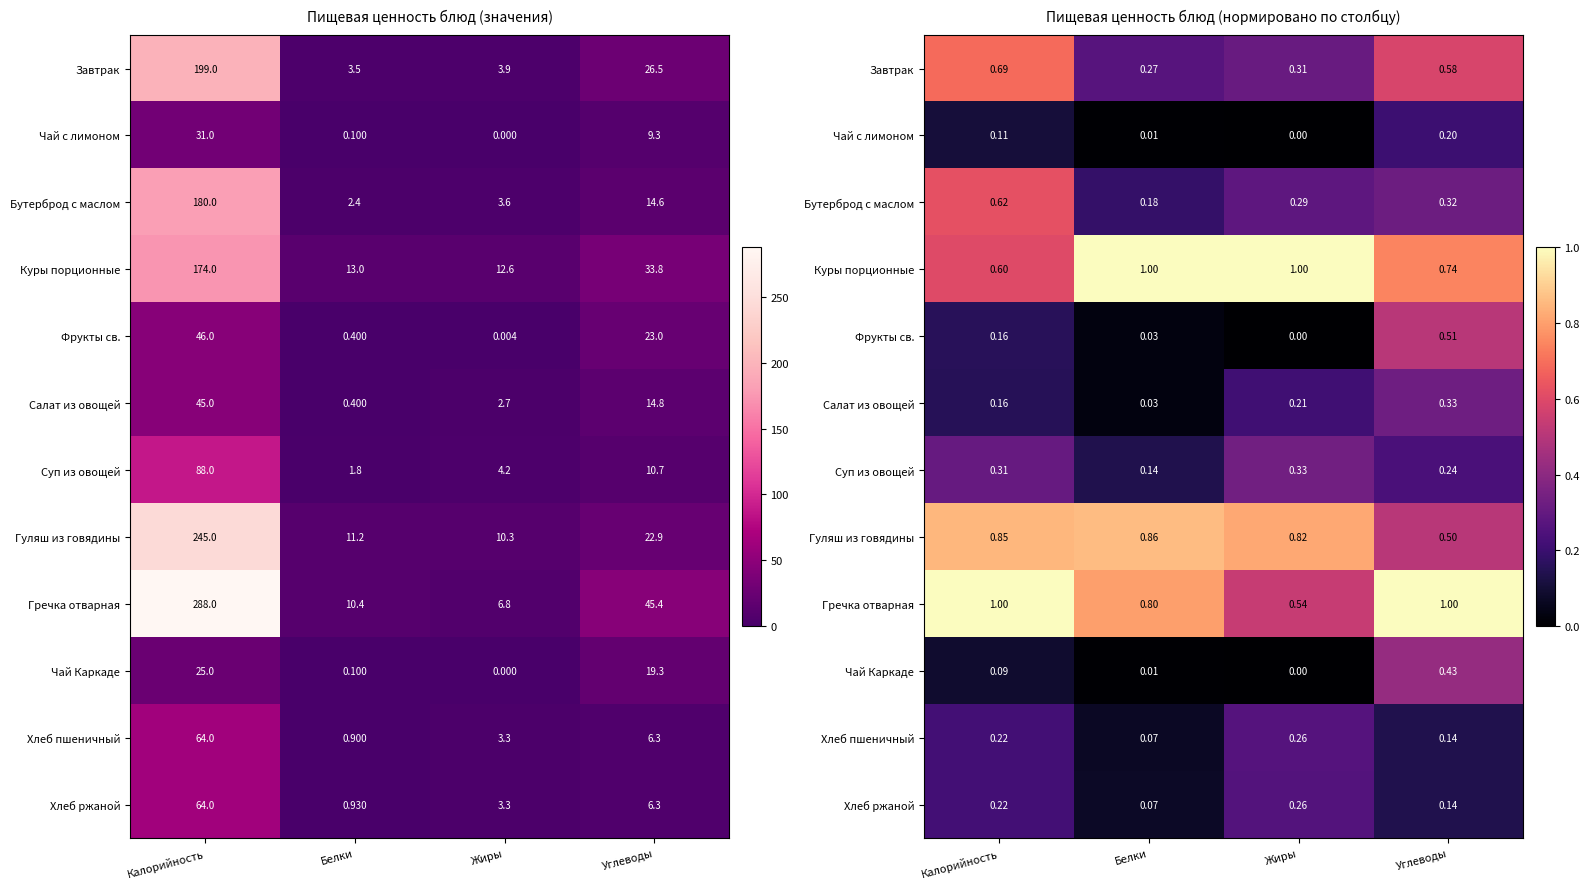

At how many categories does at least one series exceed 0?

4